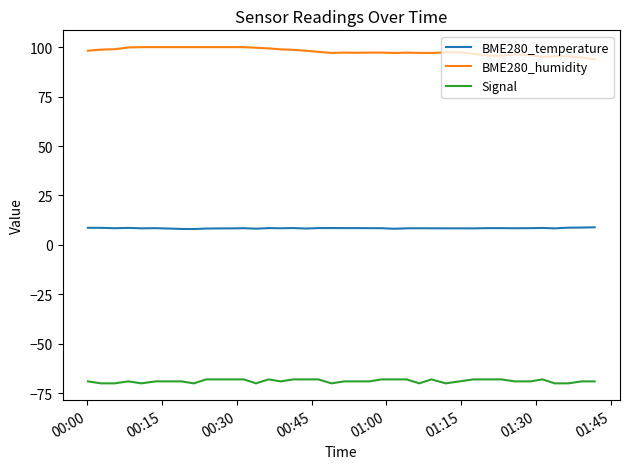

Rank the series by their average value, from highest to lowest.

BME280_humidity, BME280_temperature, Signal